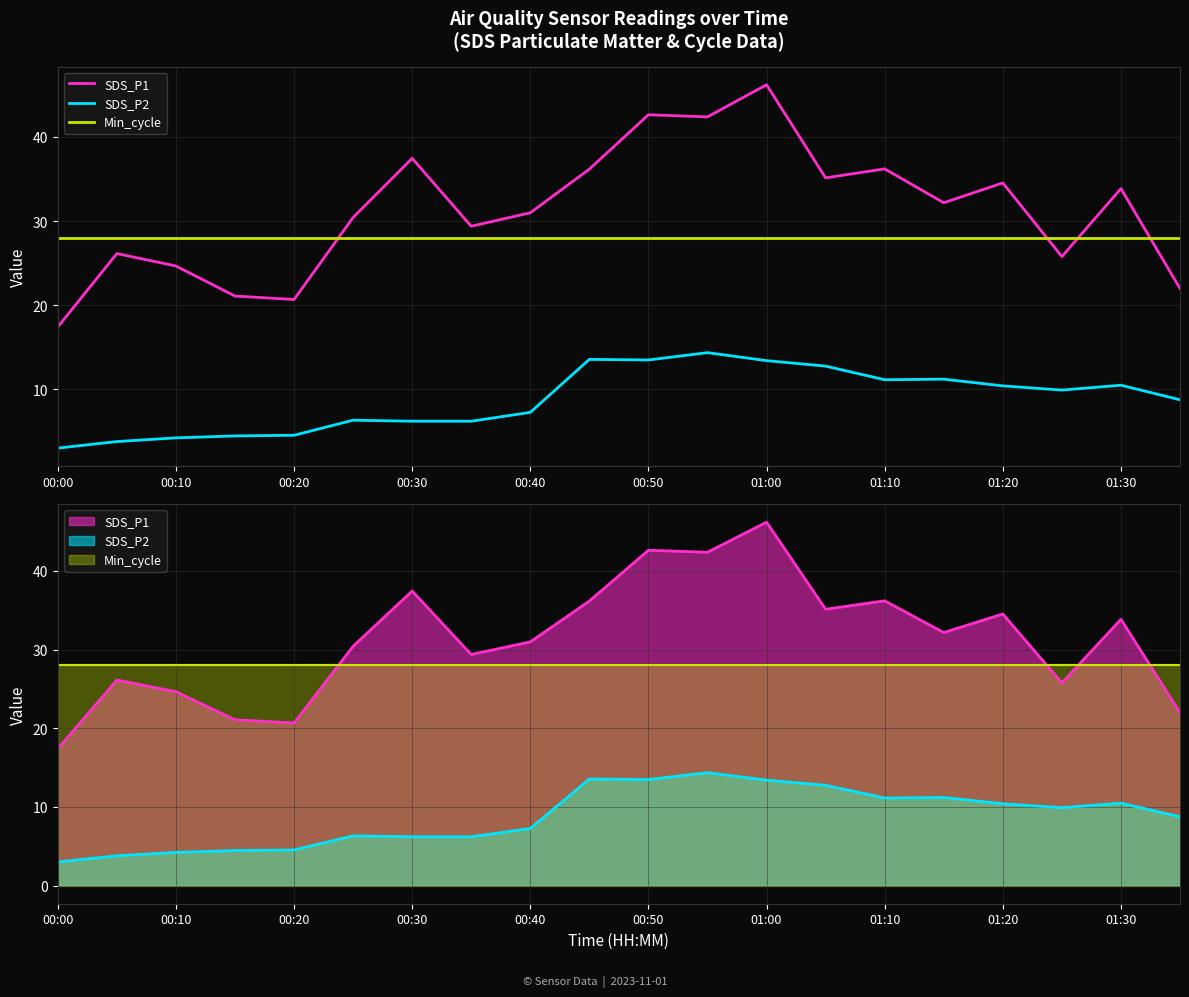

What is the total value across all series at 17?

63.7